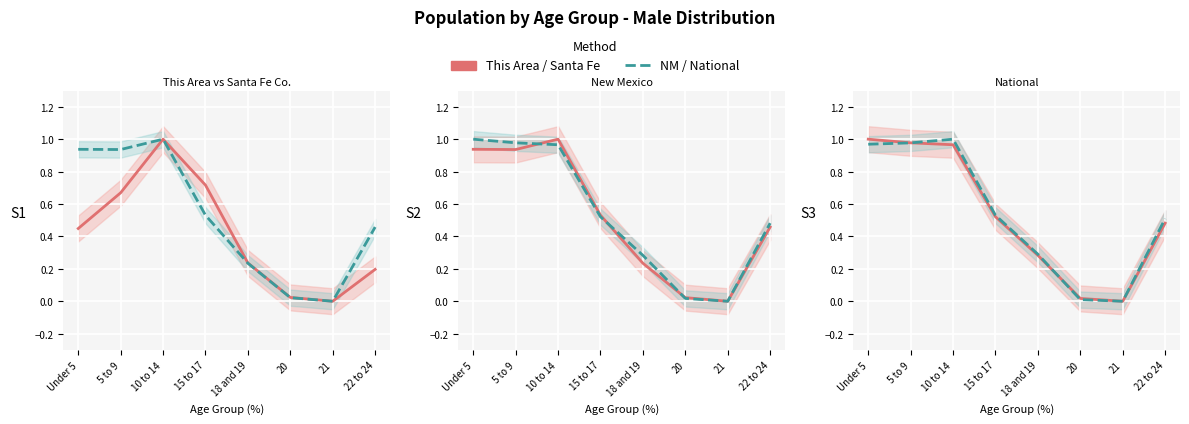

What is the label of the 3rd point from the right?

20